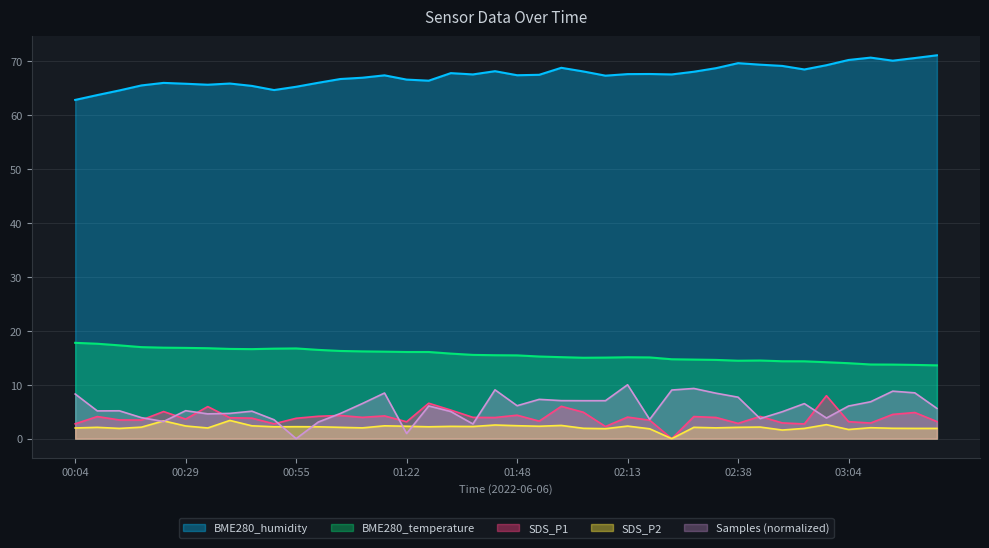

What are all the series names shown in the legend?

BME280_humidity, BME280_temperature, SDS_P1, SDS_P2, Samples (normalized)